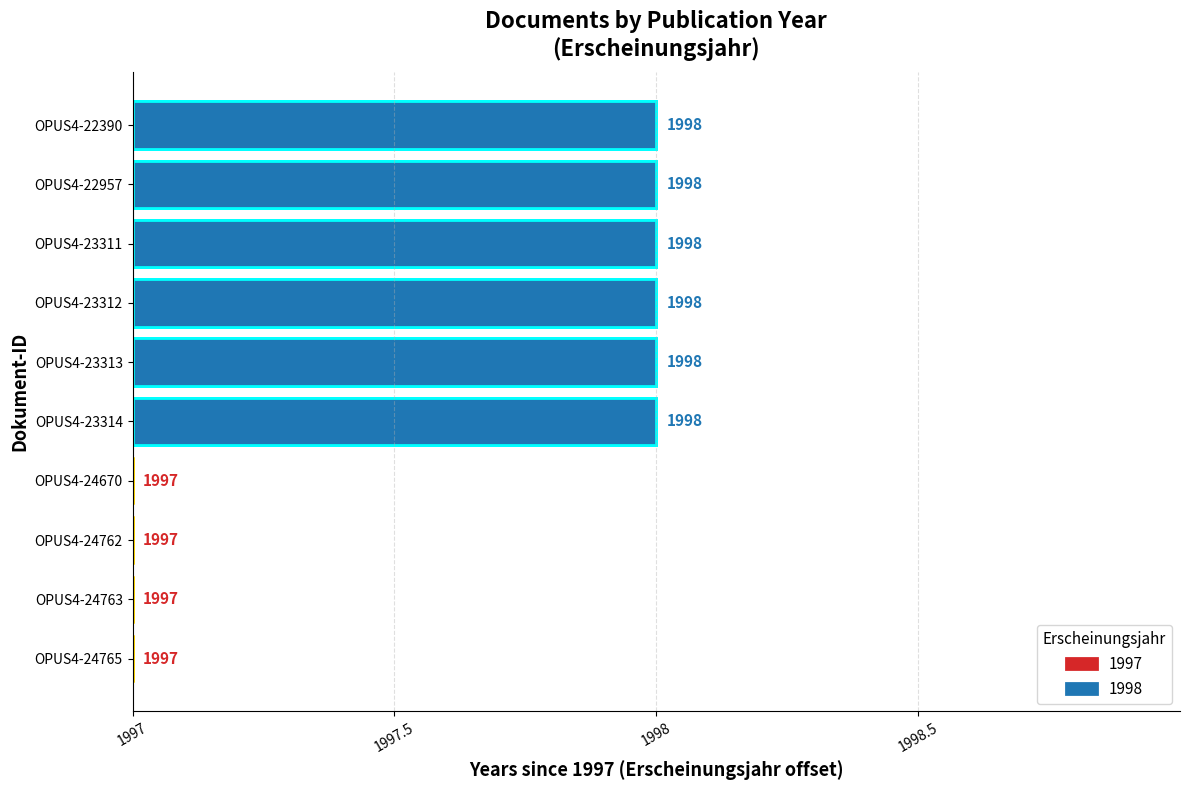

Reading left to right, transcribe all the data shown in this chart.

0	0	0	0	1	1	1	1	1	1